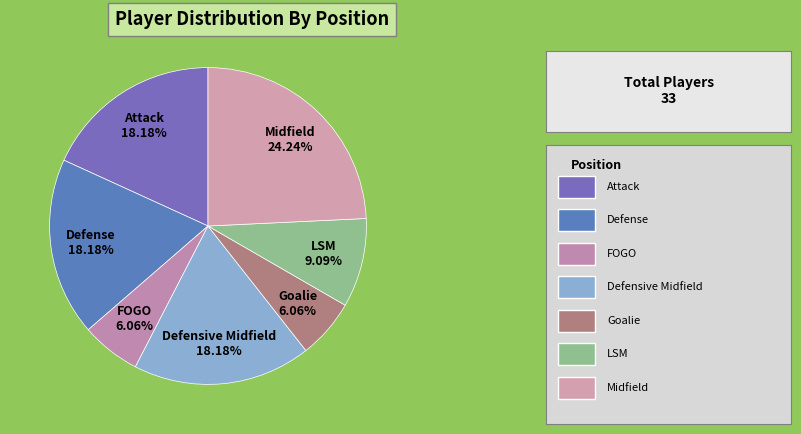

True or false: Defensive Midfield accounts for 1% of the total.

False